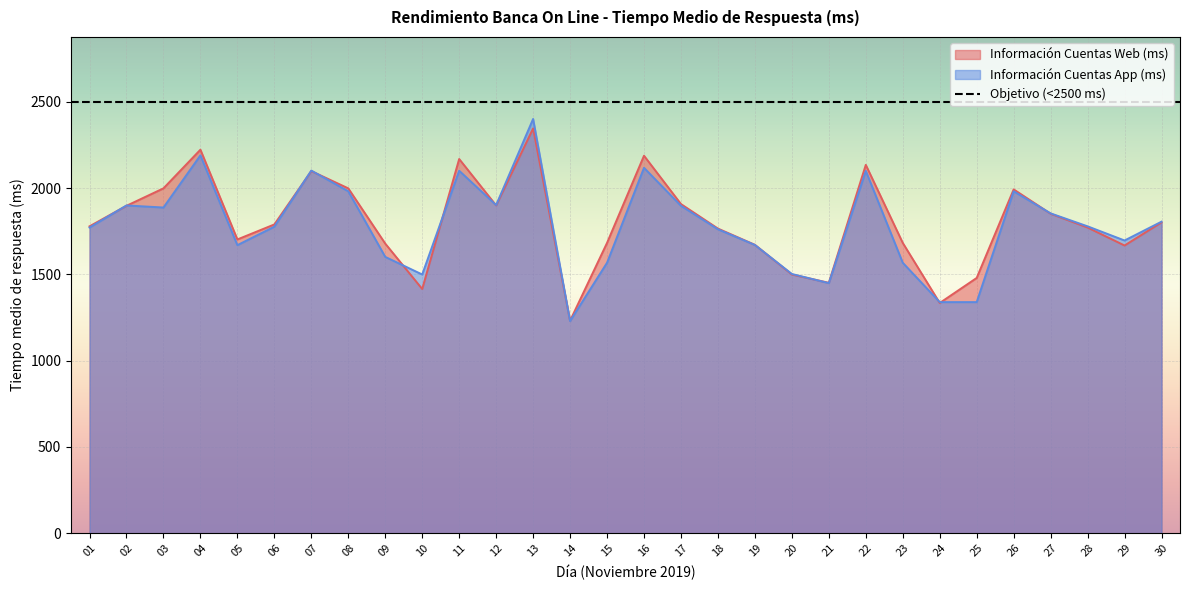

At which label does Información Cuentas App (ms) reach its peak?

13